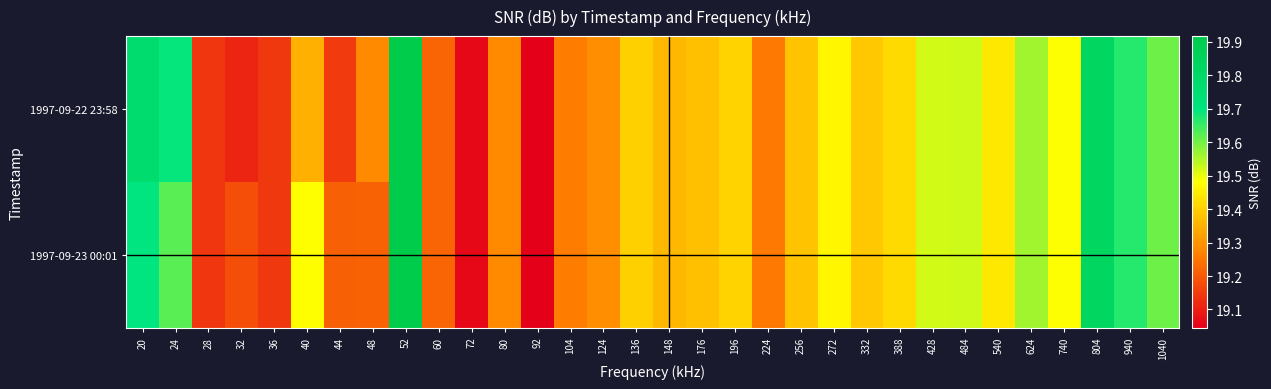

What is the minimum value shown in the chart?

19.0